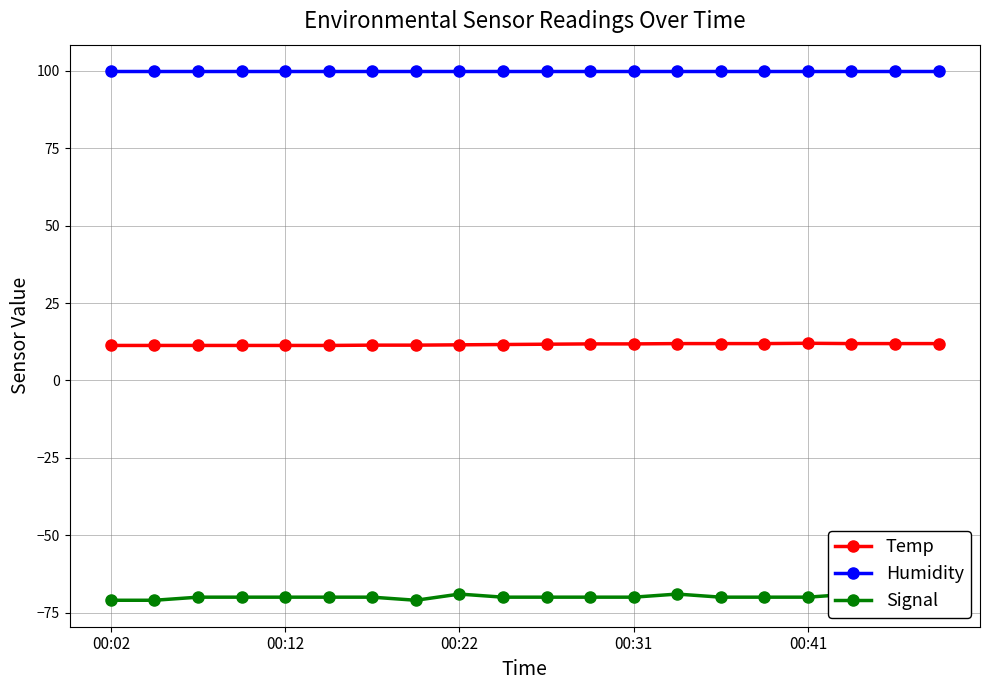

Reading left to right, extract all data points from this chart.

Temp: 11.3	11.3	11.3	11.3	11.3	11.3	11.4	11.4	11.5	11.6	11.7	11.8	11.8	11.9	11.9	11.9	12.0	11.9	11.9	11.9
Humidity: 99.9	99.9	99.9	99.9	99.9	99.9	99.9	99.9	99.9	99.9	99.9	99.9	99.9	99.9	99.9	99.9	99.9	99.9	99.9	99.9
Signal: -71.0	-71.0	-70.0	-70.0	-70.0	-70.0	-70.0	-71.0	-69.0	-70.0	-70.0	-70.0	-70.0	-69.0	-70.0	-70.0	-70.0	-69.0	-69.0	-69.0